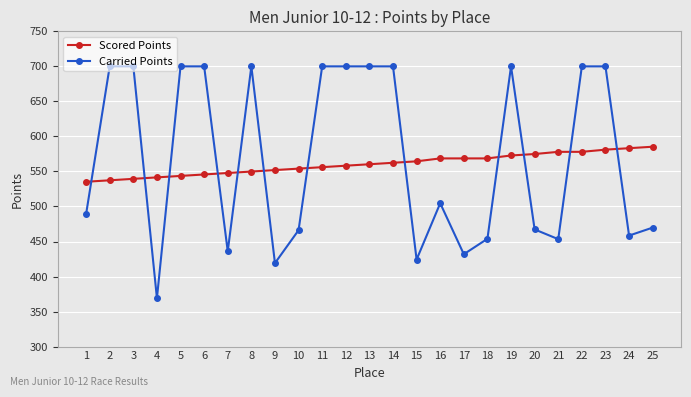

Does the chart have visible grid lines?

Yes